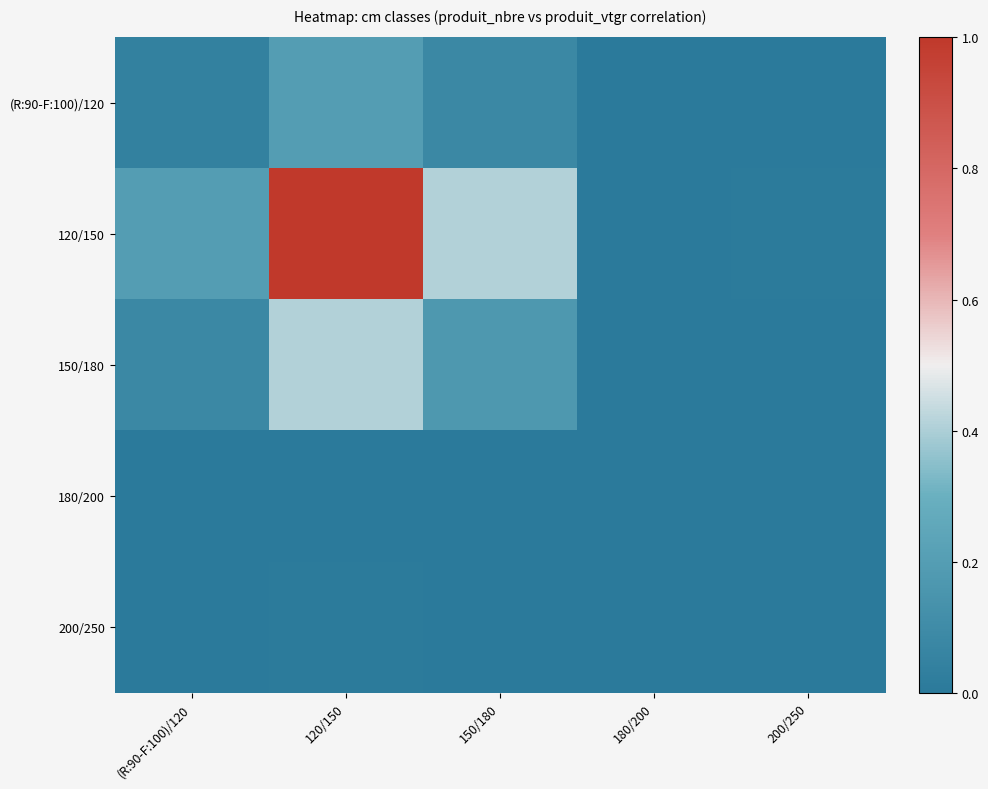

At which category is the sum across all series the highest?

120/150